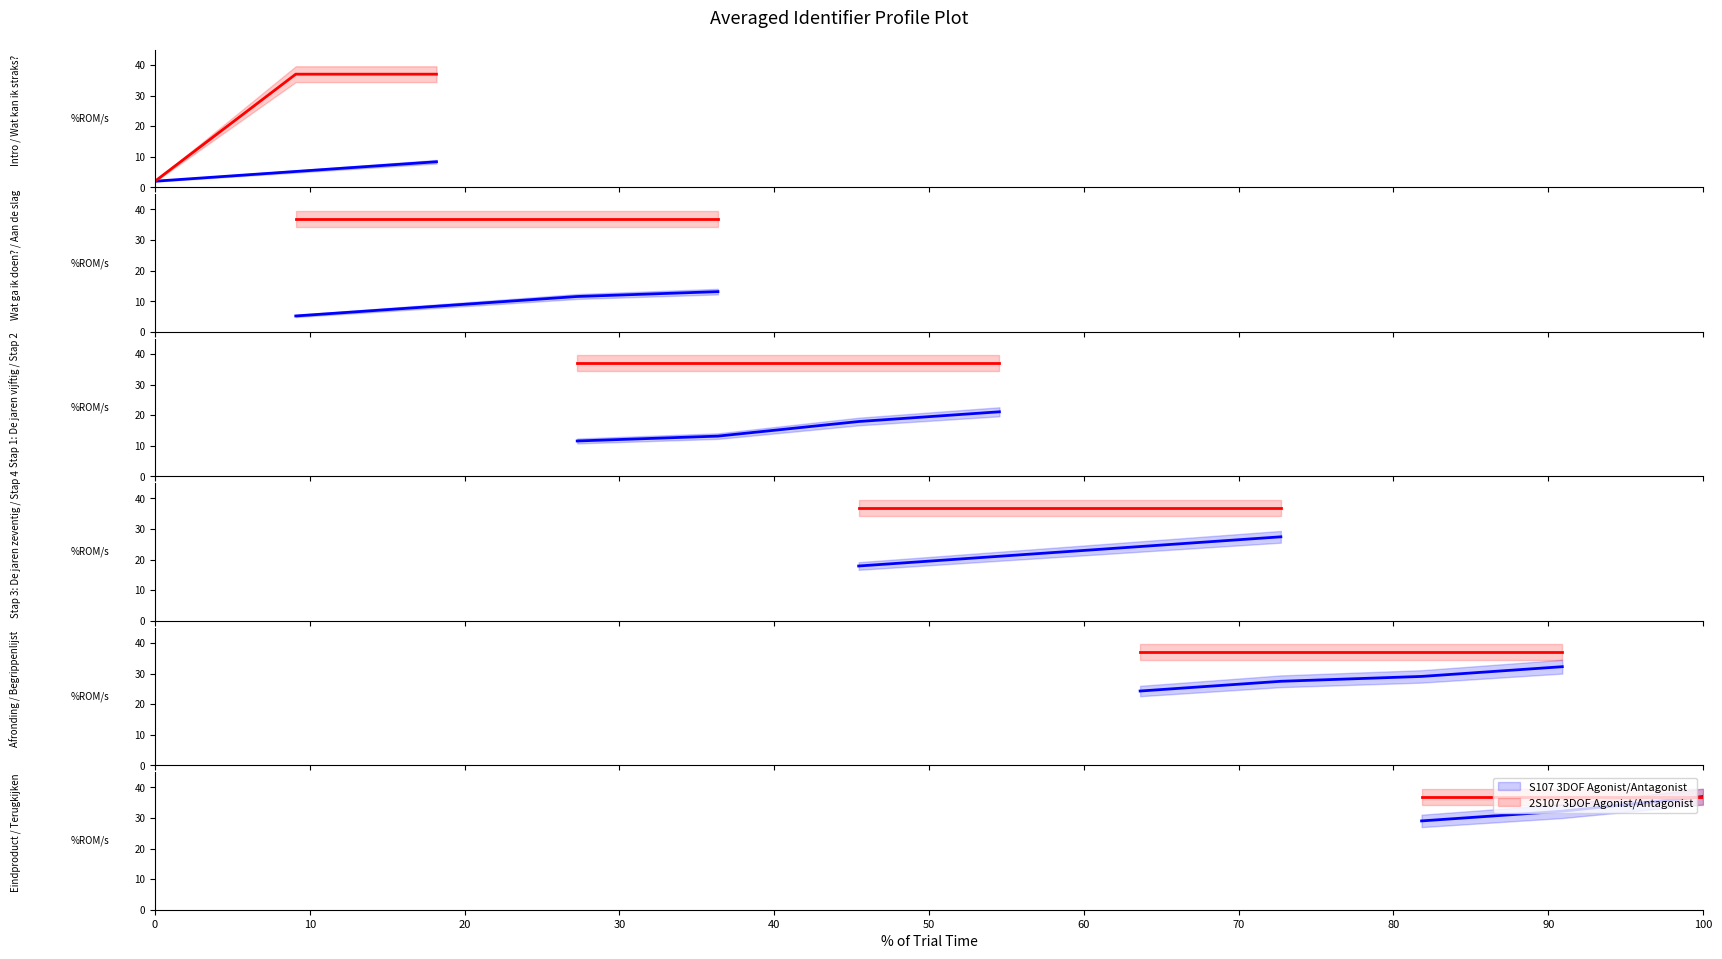

Does the chart display data point markers on the line(s)?

No